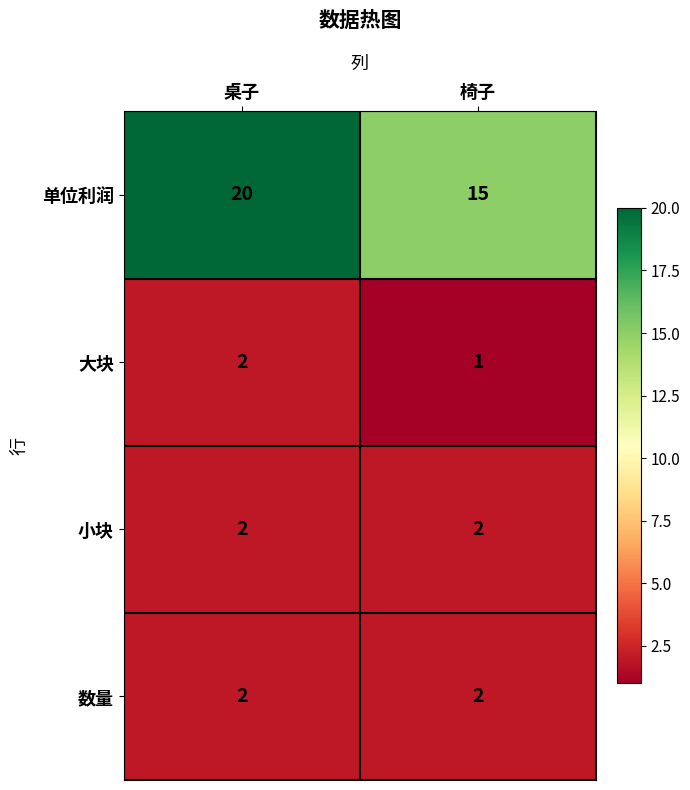

Is it true that 大块 equals 1 at 椅子?

True